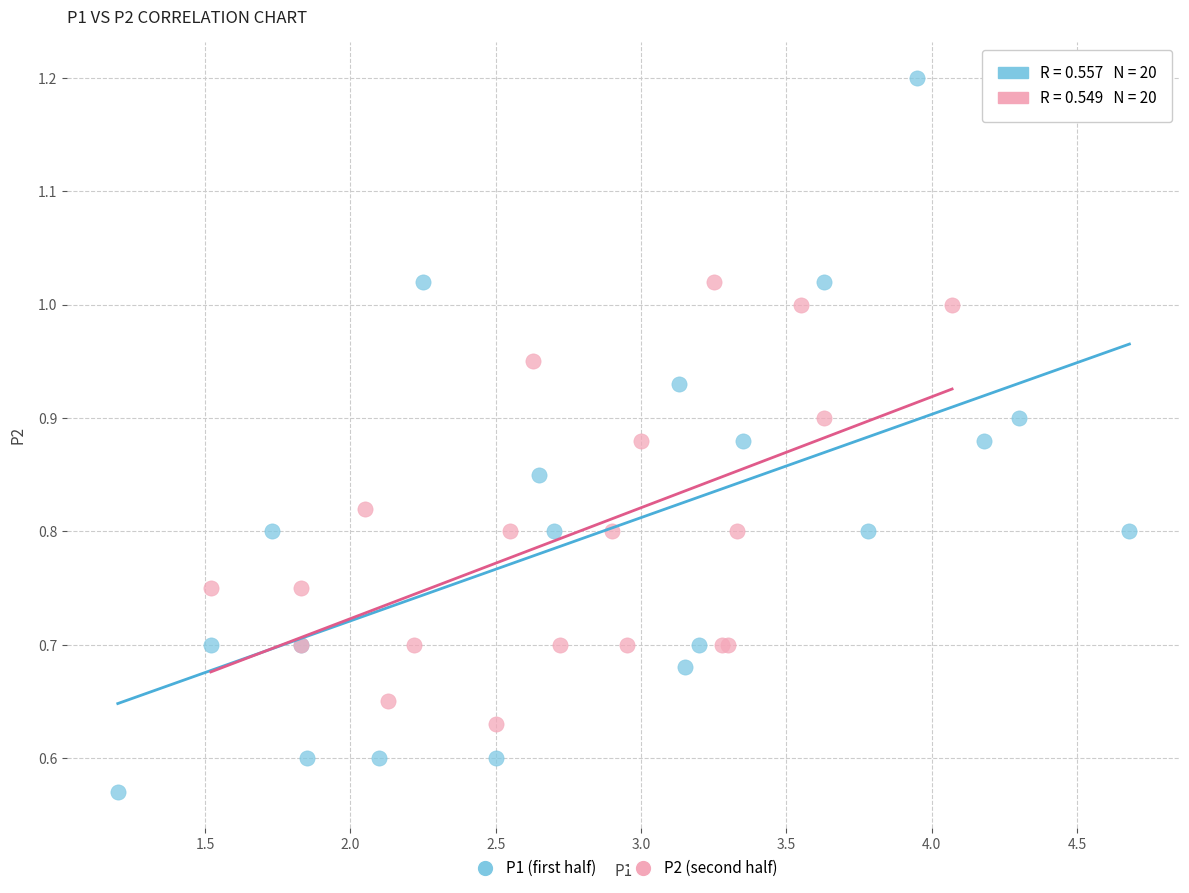

Which series has the widest spread of Y values?

P1 (first half)